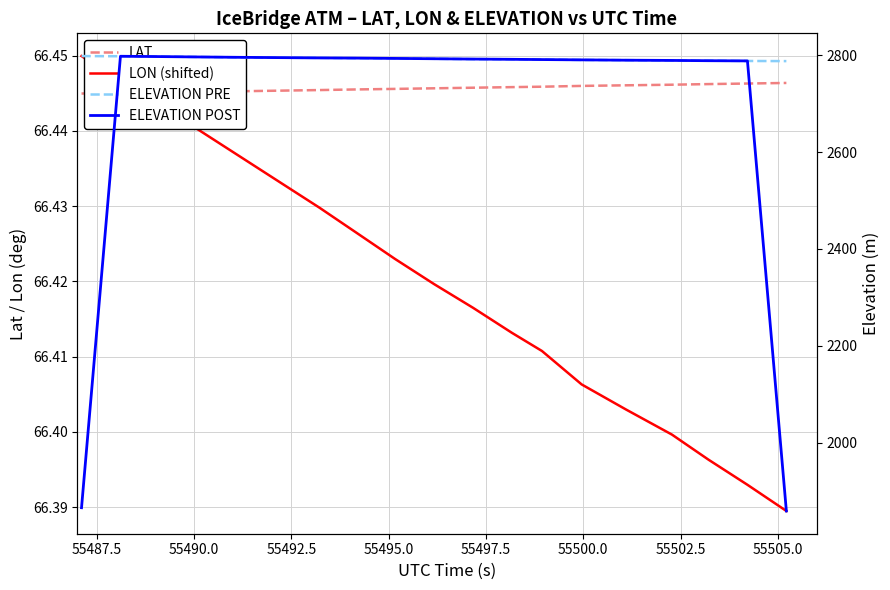

What is the average value of the ELEVATION PRE series?

2793.0